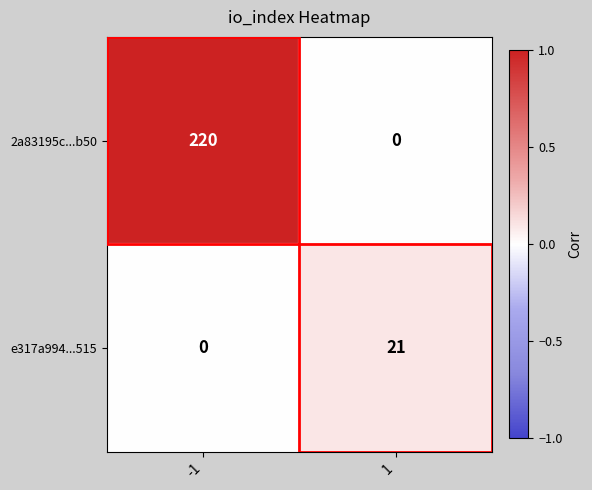

What is the spread (max minus min) of values at -1?

220